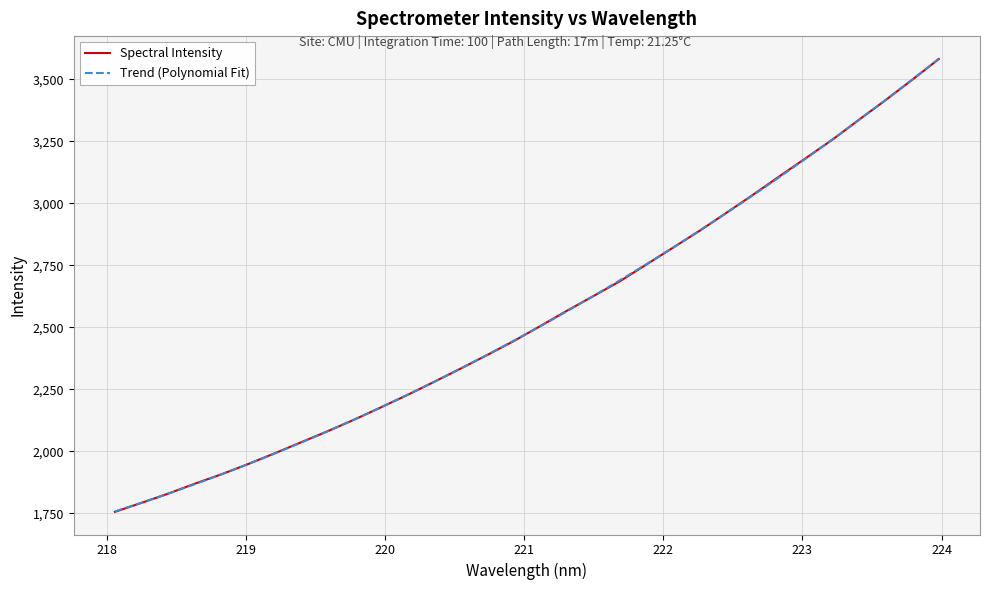

What is the greatest value displayed?

3582.3